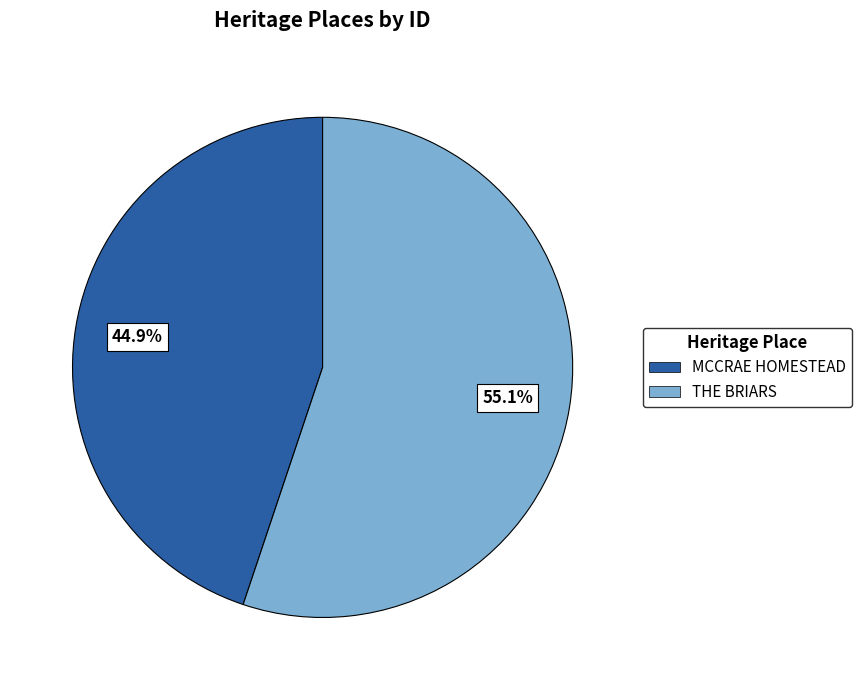

Is it true that MCCRAE HOMESTEAD is 54% of the pie?

False